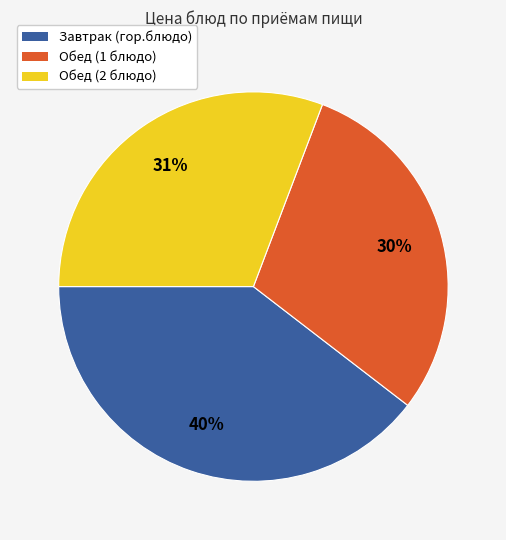

Which has a higher value, Обед (1 блюдо) or Завтрак (гор.блюдо)?

Завтрак (гор.блюдо)